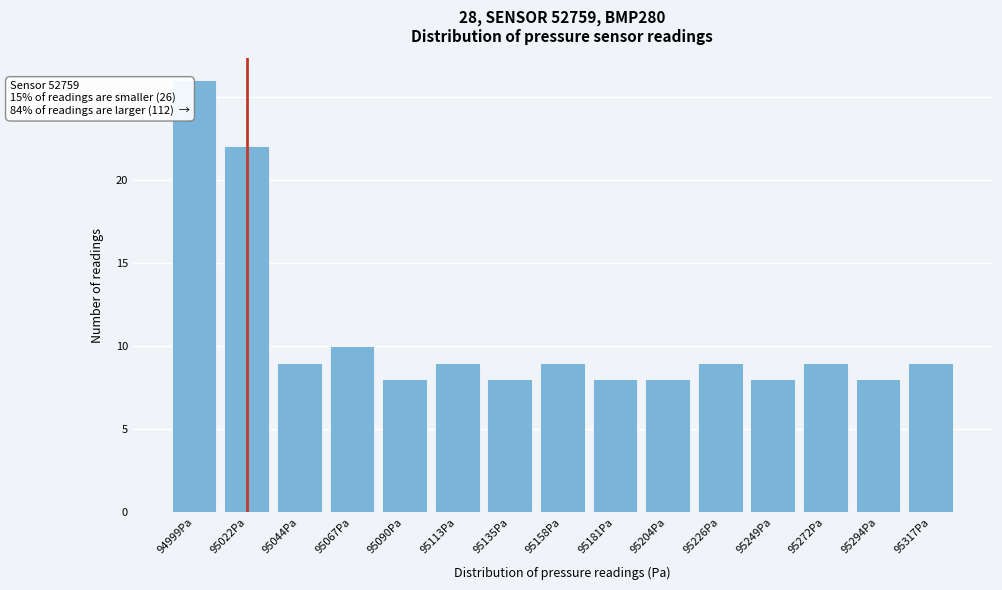

Reading left to right, what are all the values shown in this chart?

26	22	9	10	8	9	8	9	8	8	9	8	9	8	9